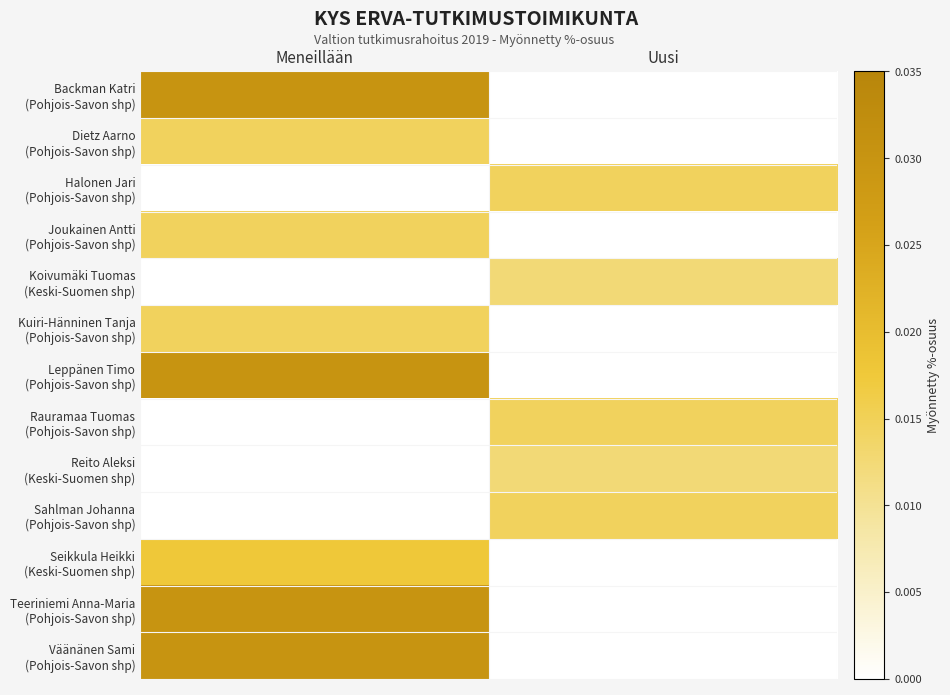

At how many categories does at least one series exceed 0?

2